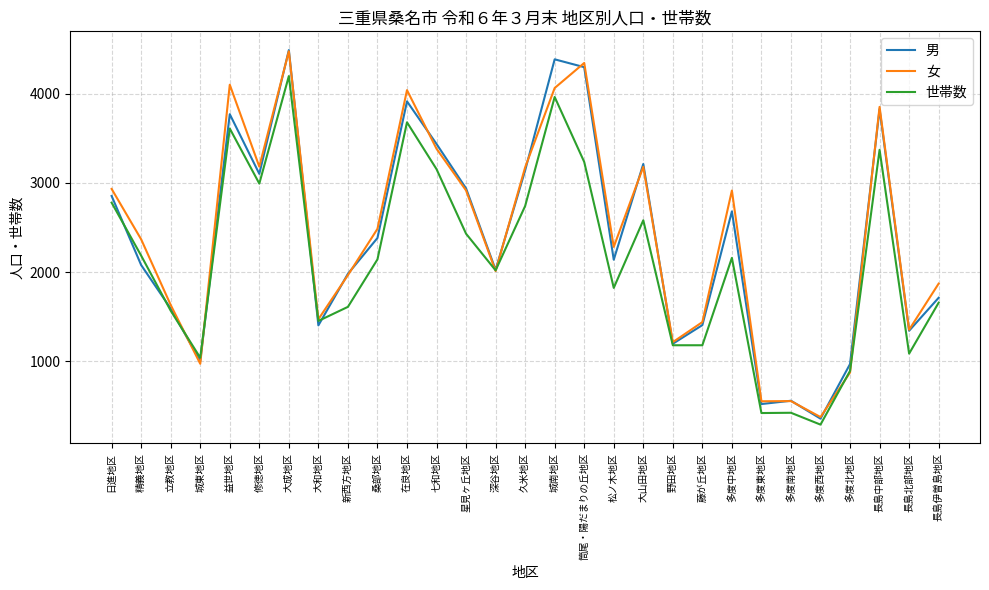

The 女 series shows 872 at 多度北地区. True or false?

True